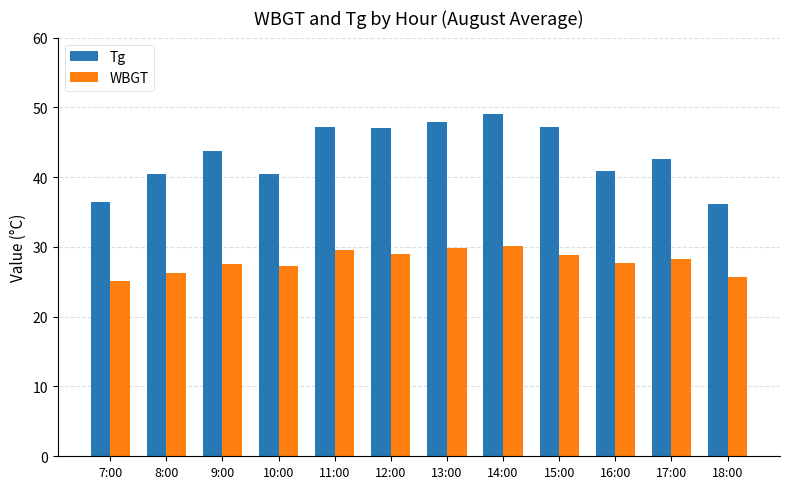

What is the approximate value of Tg at 14:00?

49.0